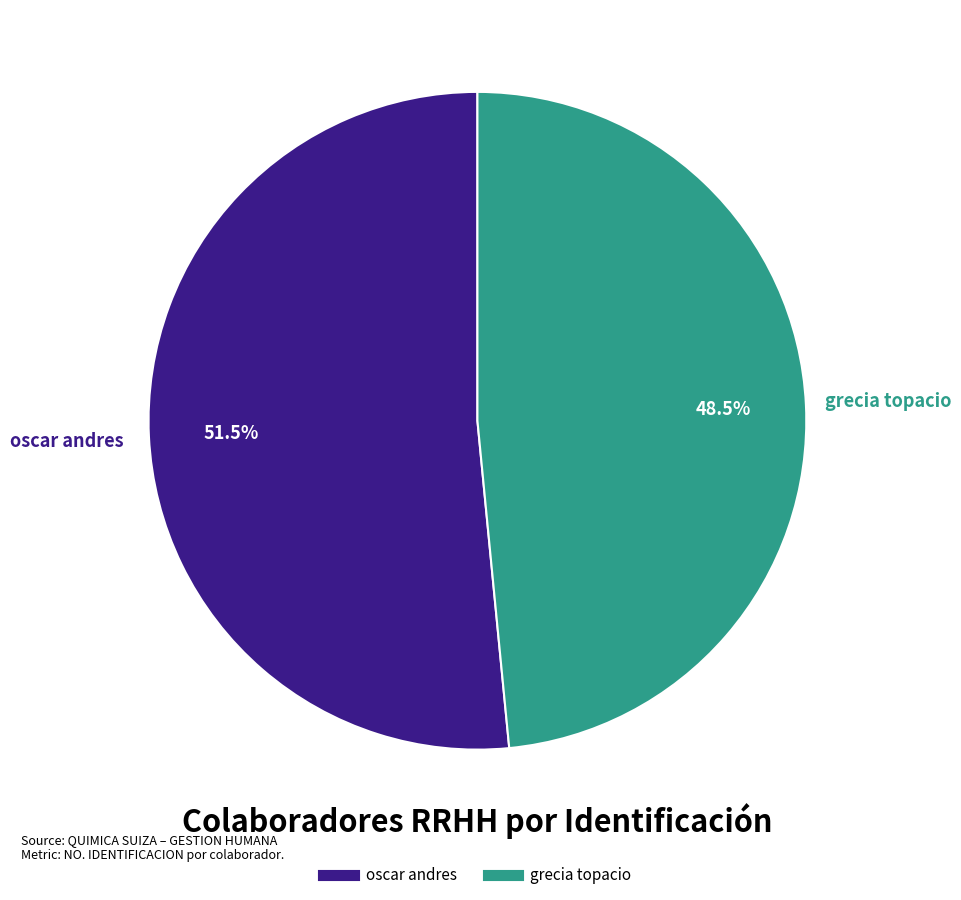

What is the ratio of the value at grecia topacio to the value at oscar andres?

0.9